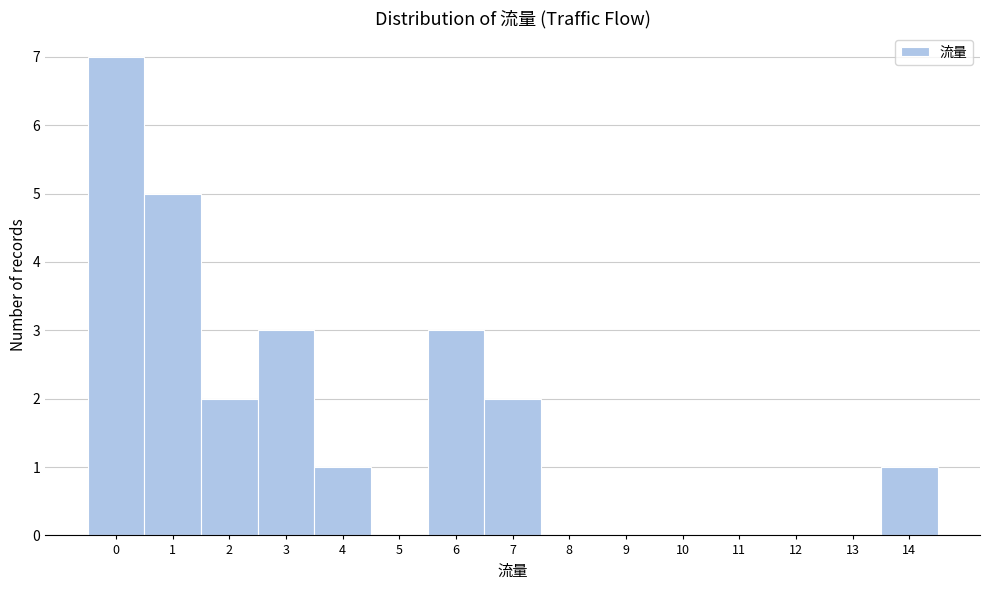

What is the height of the bar covering 3.5 to 4.5 on the x-axis? The values are not printed on the chart, so give them approximately, as read against the axis.

1